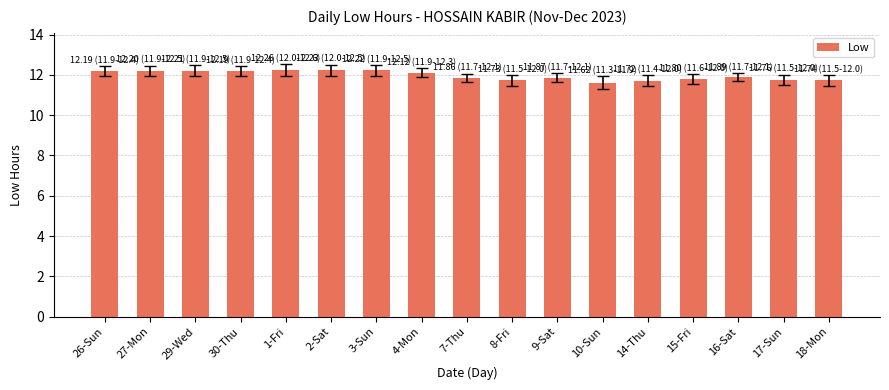

What is the label of the 17th bar from the left?

18-Mon